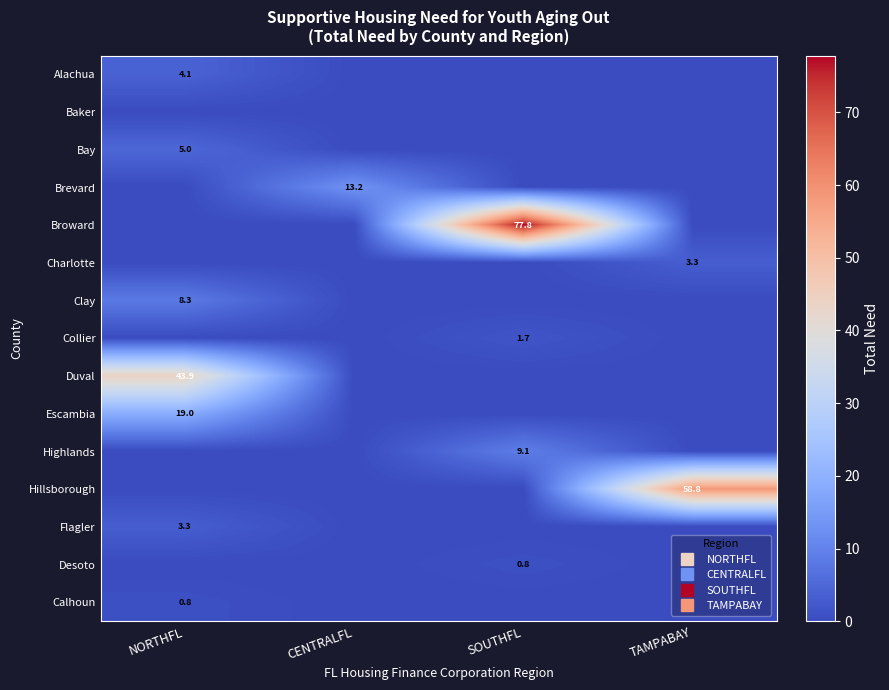

At which label does Hillsborough reach its peak?

TAMPABAY